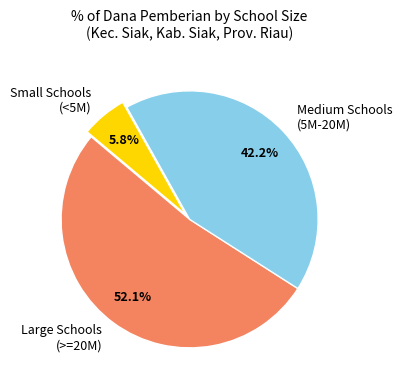

Combined, what portion of the pie is Small Schools (<5M) and Large Schools (>=20M)?

57.8%